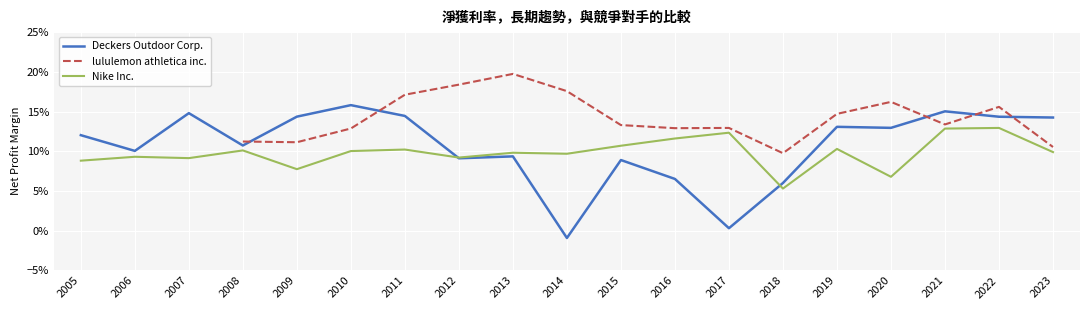

What is the value of the Deckers Outdoor Corp. point at the 16th from the left?

0.1